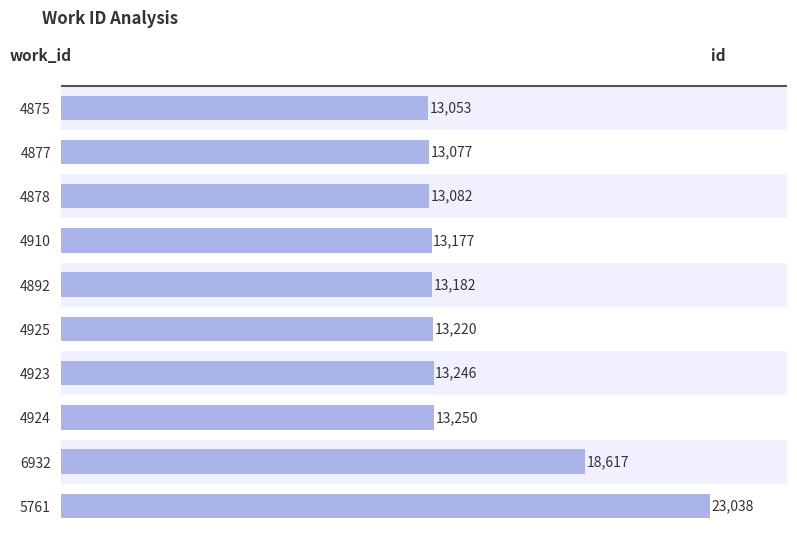

How many data points are less than 13220?

5